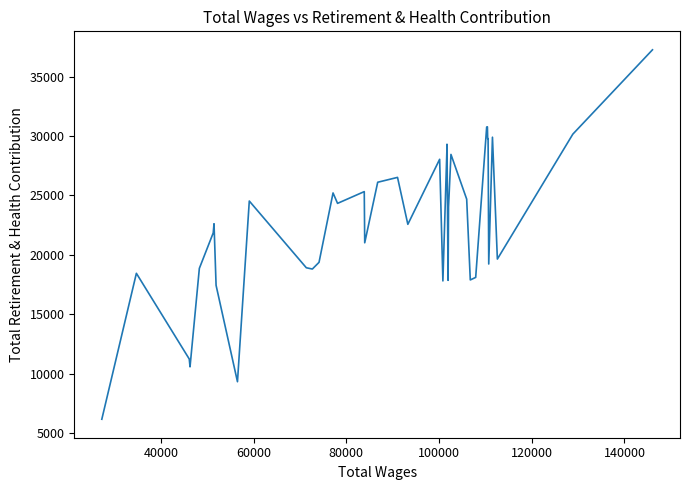

What is the greatest value displayed?

37258